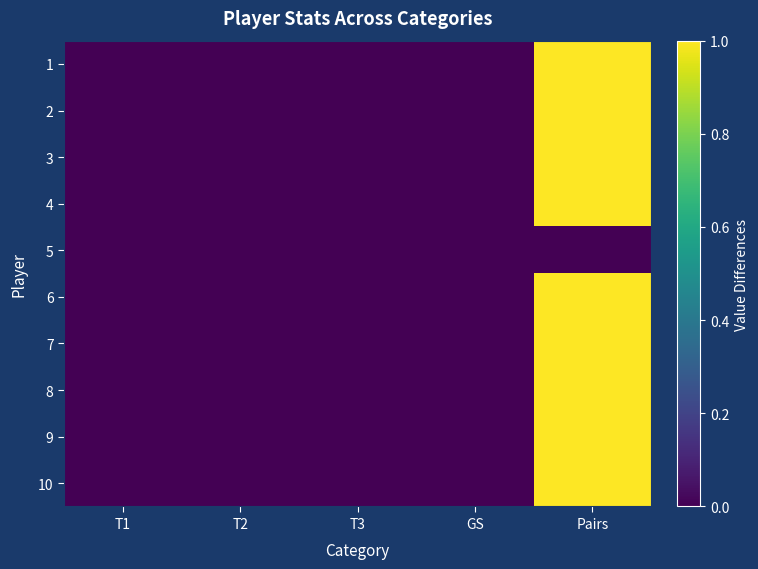

Reading right to left, transcribe all the data shown in this chart.

1: Pairs=1	GS=0	T3=0	T2=0	T1=0
2: Pairs=1	GS=0	T3=0	T2=0	T1=0
3: Pairs=1	GS=0	T3=0	T2=0	T1=0
4: Pairs=1	GS=0	T3=0	T2=0	T1=0
5: Pairs=0	GS=0	T3=0	T2=0	T1=0
6: Pairs=1	GS=0	T3=0	T2=0	T1=0
7: Pairs=1	GS=0	T3=0	T2=0	T1=0
8: Pairs=1	GS=0	T3=0	T2=0	T1=0
9: Pairs=1	GS=0	T3=0	T2=0	T1=0
10: Pairs=1	GS=0	T3=0	T2=0	T1=0